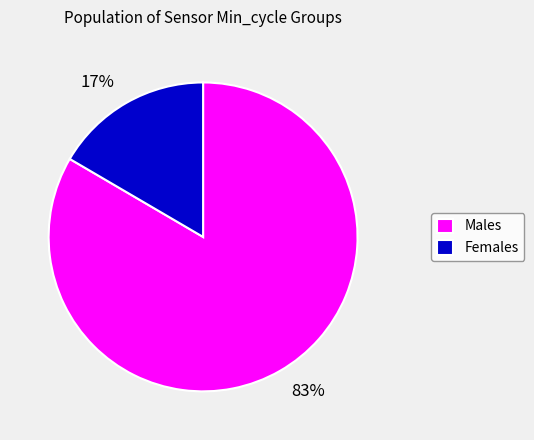

True or false: 17% accounts for 17% of the total.

True